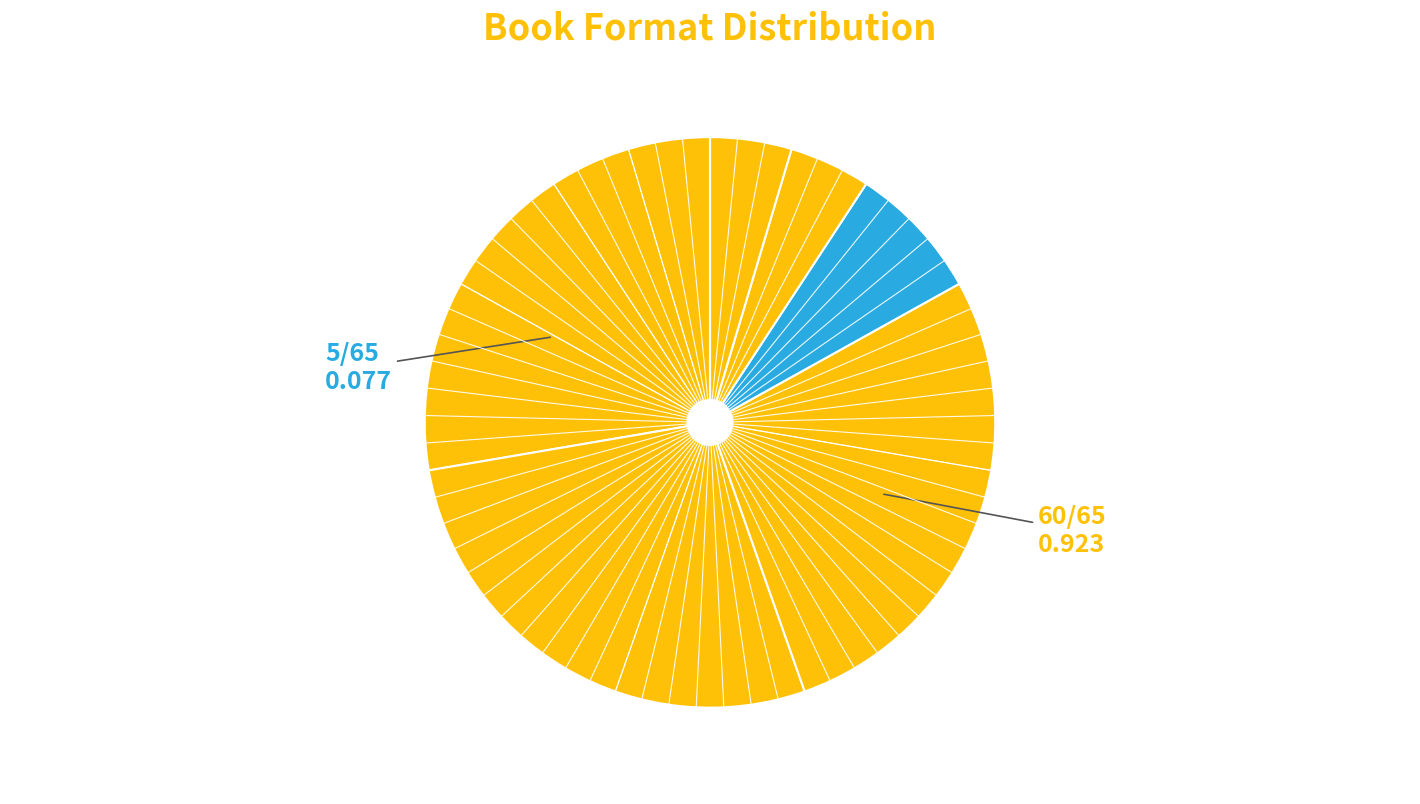

To the nearest percent, what is the difference between the largest and smallest slice percentages?

23%